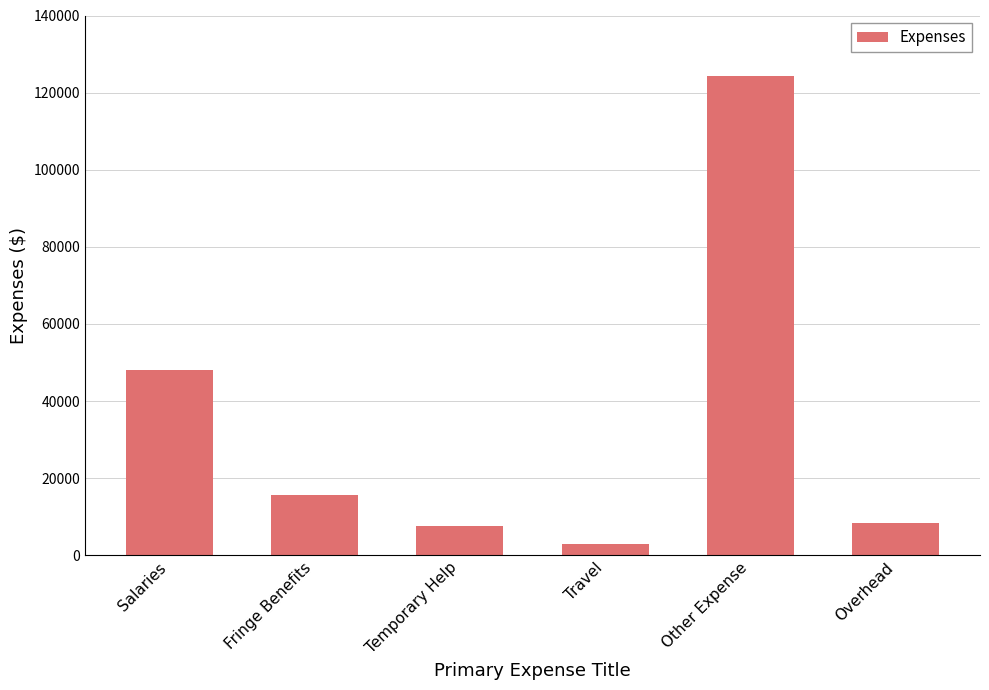

How many values are below 15597?

3